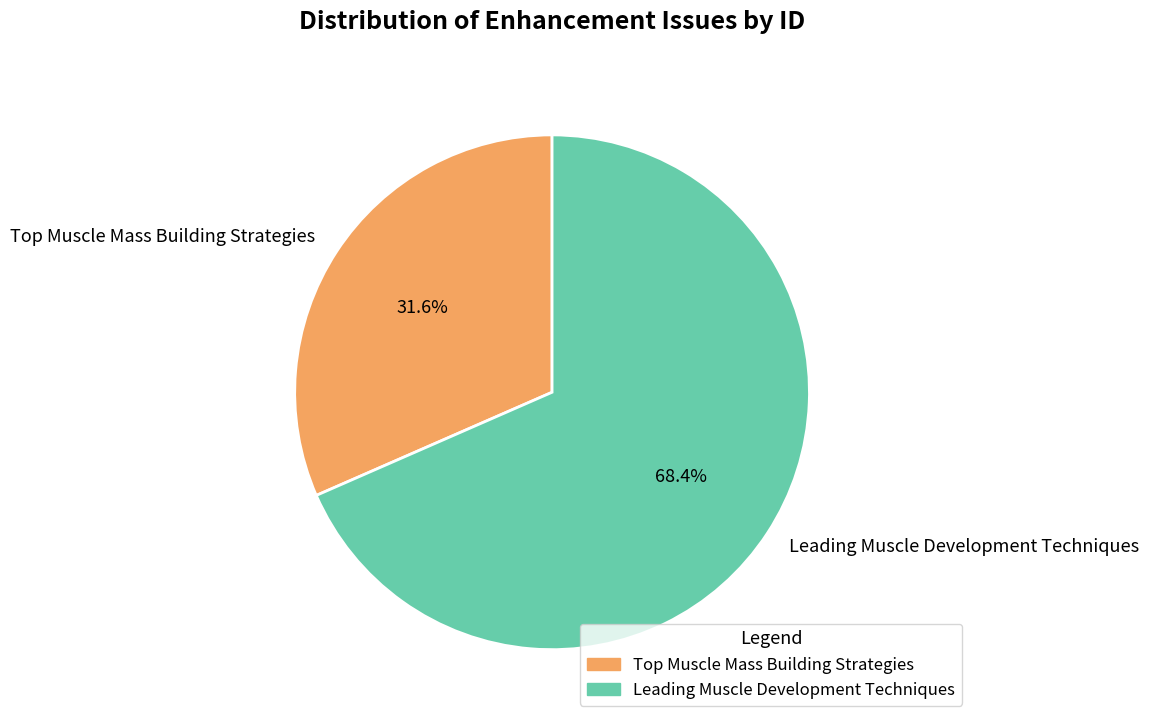

True or false: Leading Muscle Development Techniques accounts for 74% of the total.

False